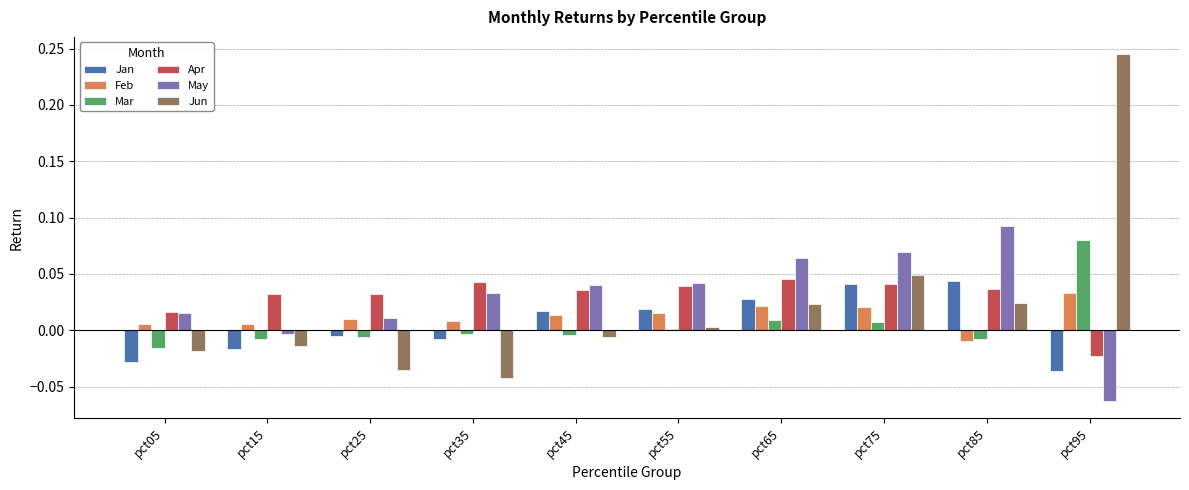

True or false: Jun has a value of -0.0 at pct25.

True